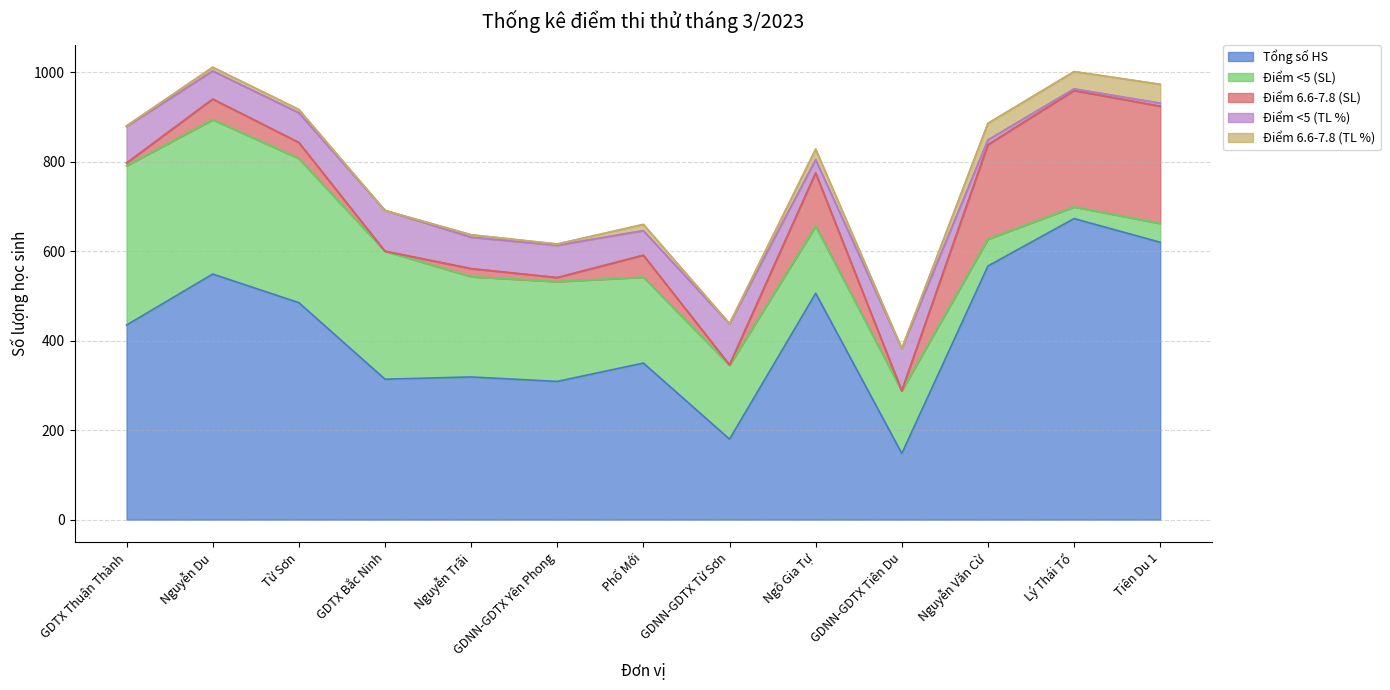

At which category does Tổng số HS reach its first local valley?

GDTX Bắc Ninh